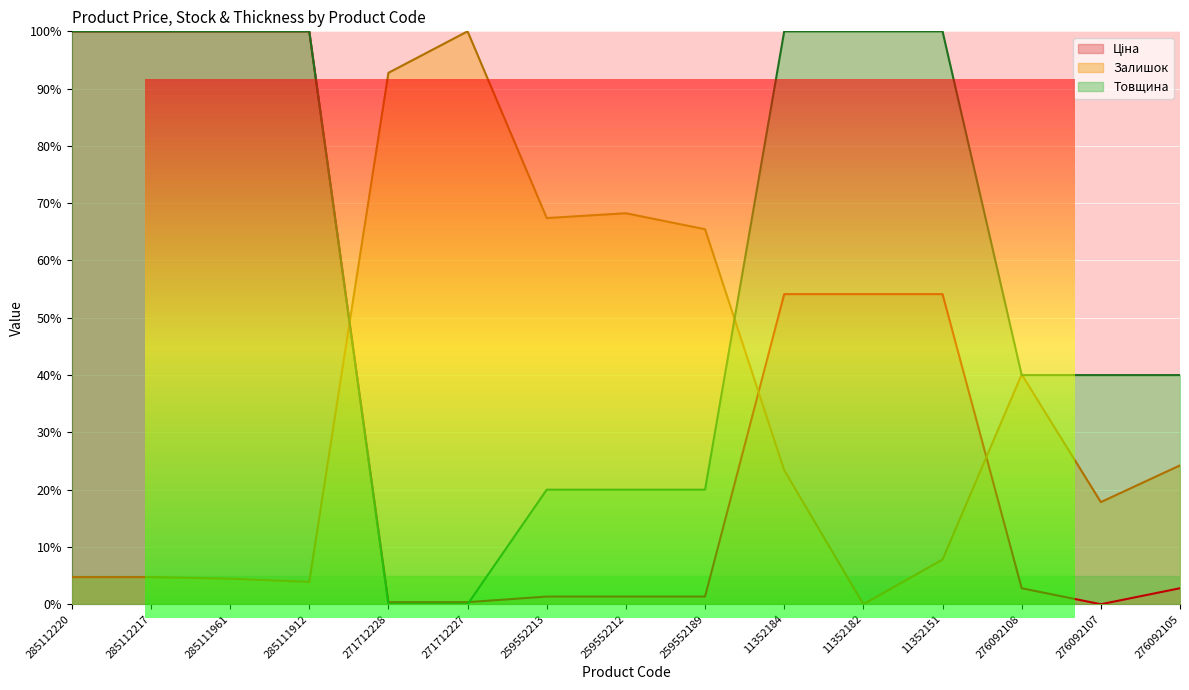

True or false: Залишок and Товщина intersect in this chart.

True